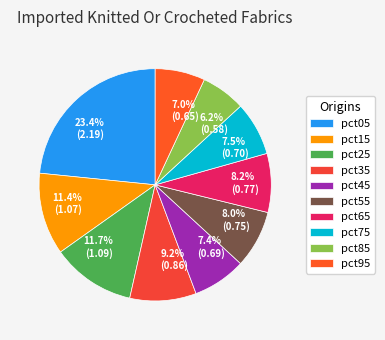

To the nearest percent, what is the difference between the largest and smallest slice percentages?

17%